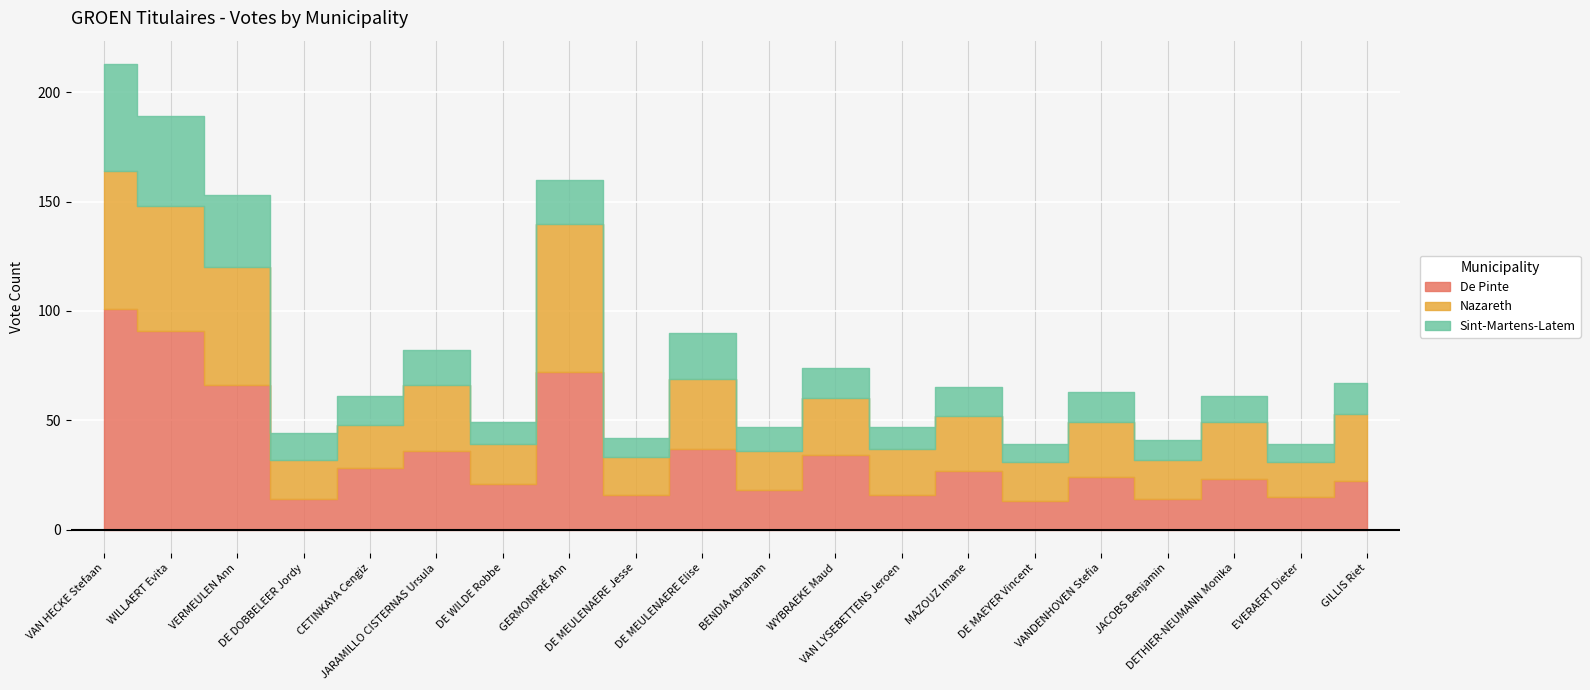

The value of Nazareth at VANDENHOVEN Stefia is 44. True or false?

False